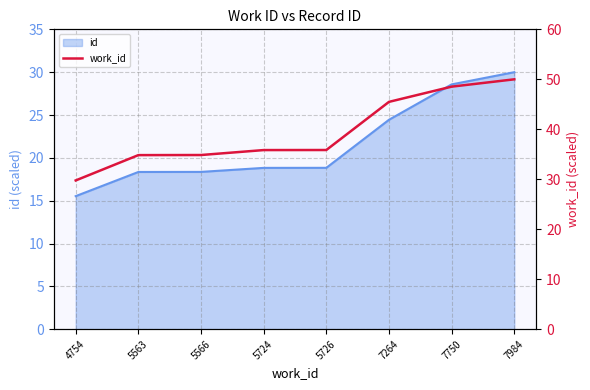

What is the smallest value displayed?

29.8